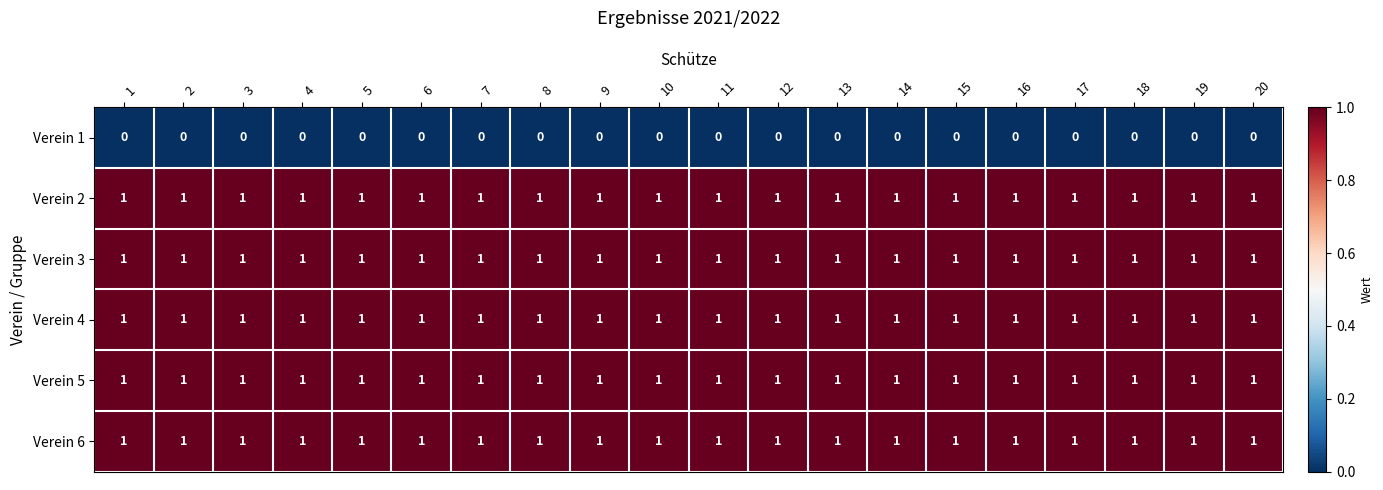

The value of Verein 2 at 7 is 1. True or false?

True